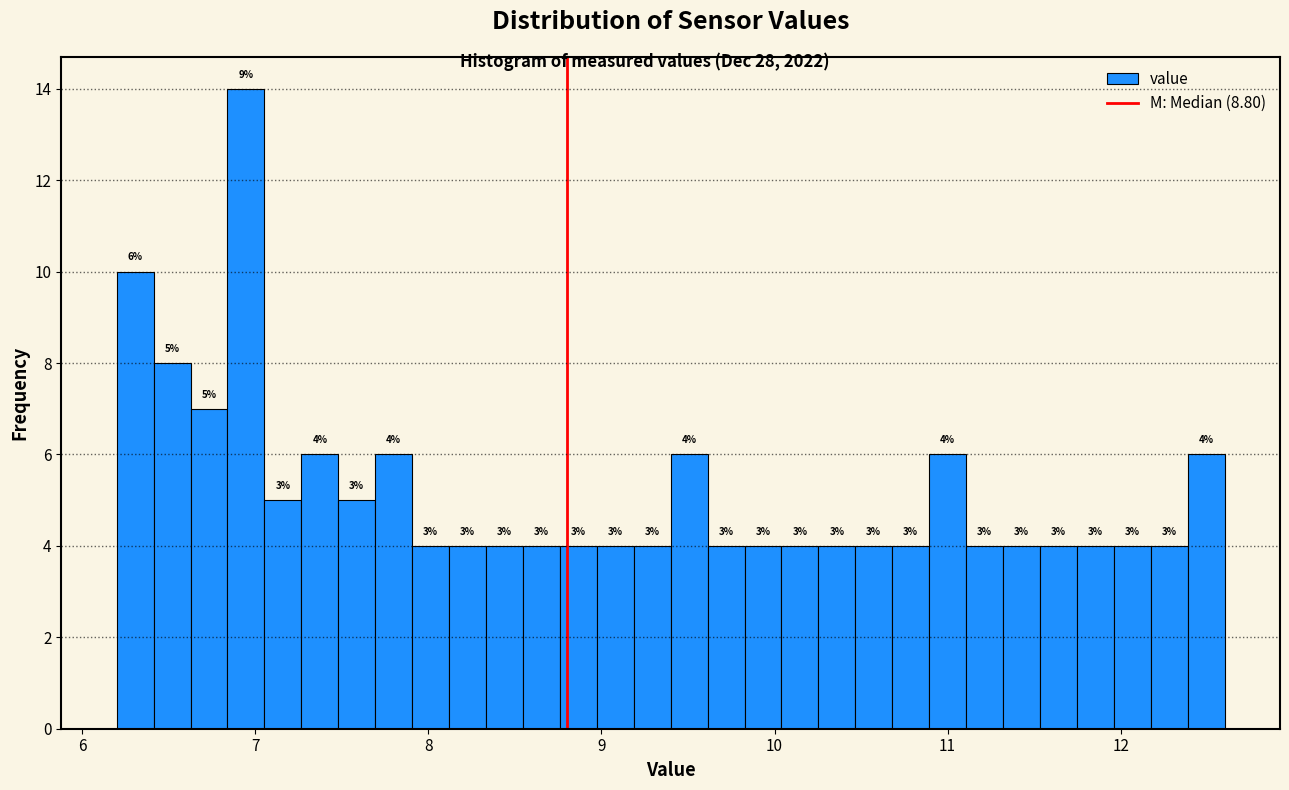

Read against the x-axis, roughly where is the centre of the tallest bar?

6.9